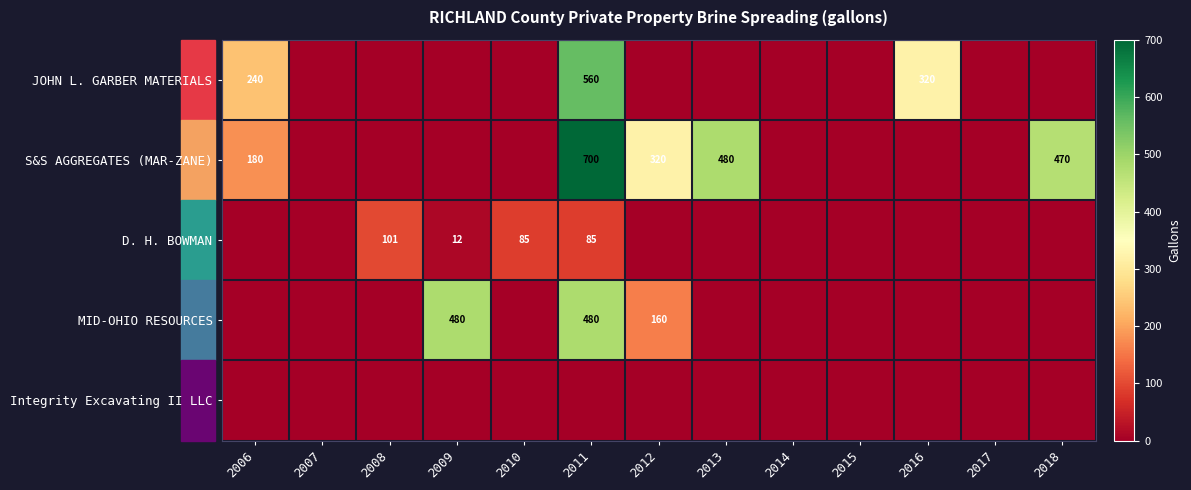

True or false: JOHN L. GARBER MATERIALS has a value of 325 at 2006.

False